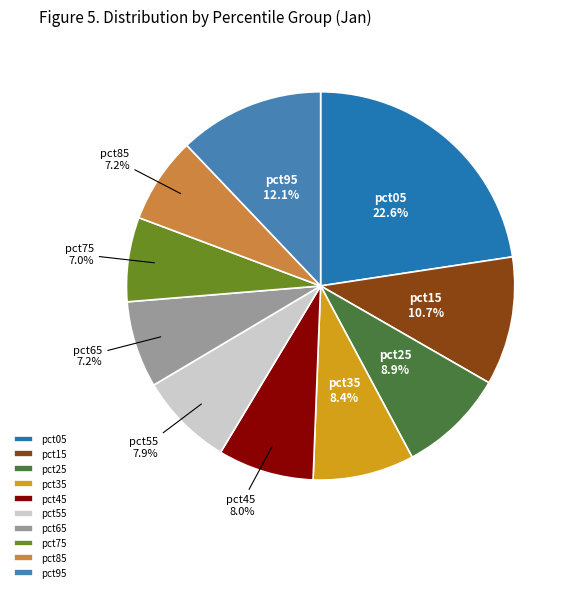

What is the largest slice in the pie chart?

pct05